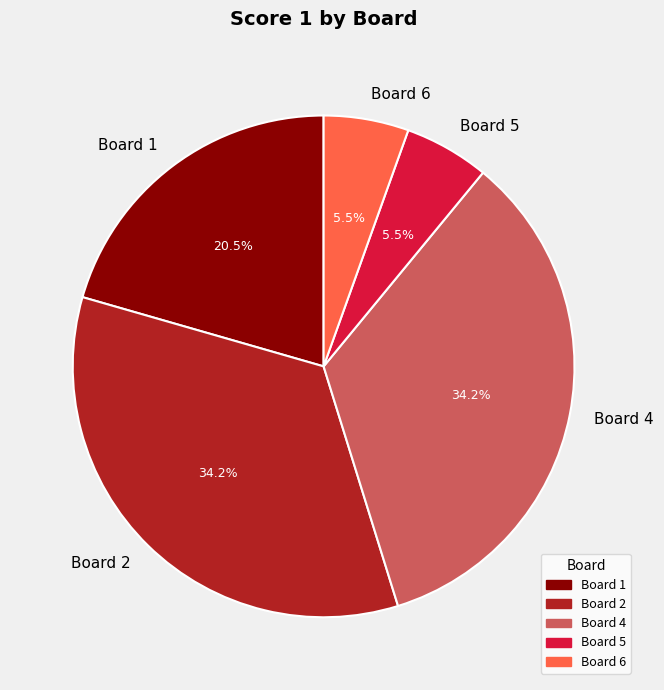

Does Board 6 represent more than half of the total?

No